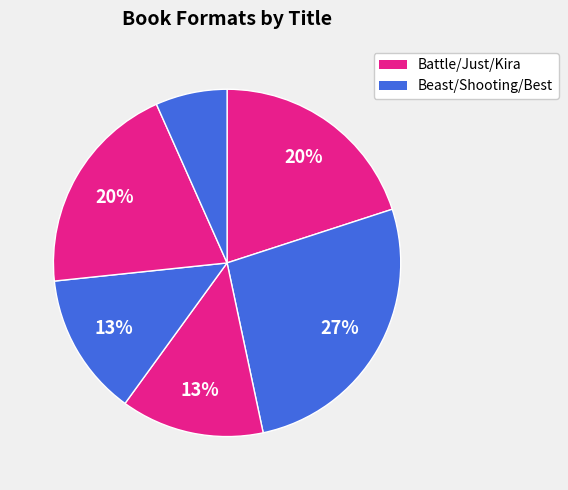

How many slices are in this pie chart?

6